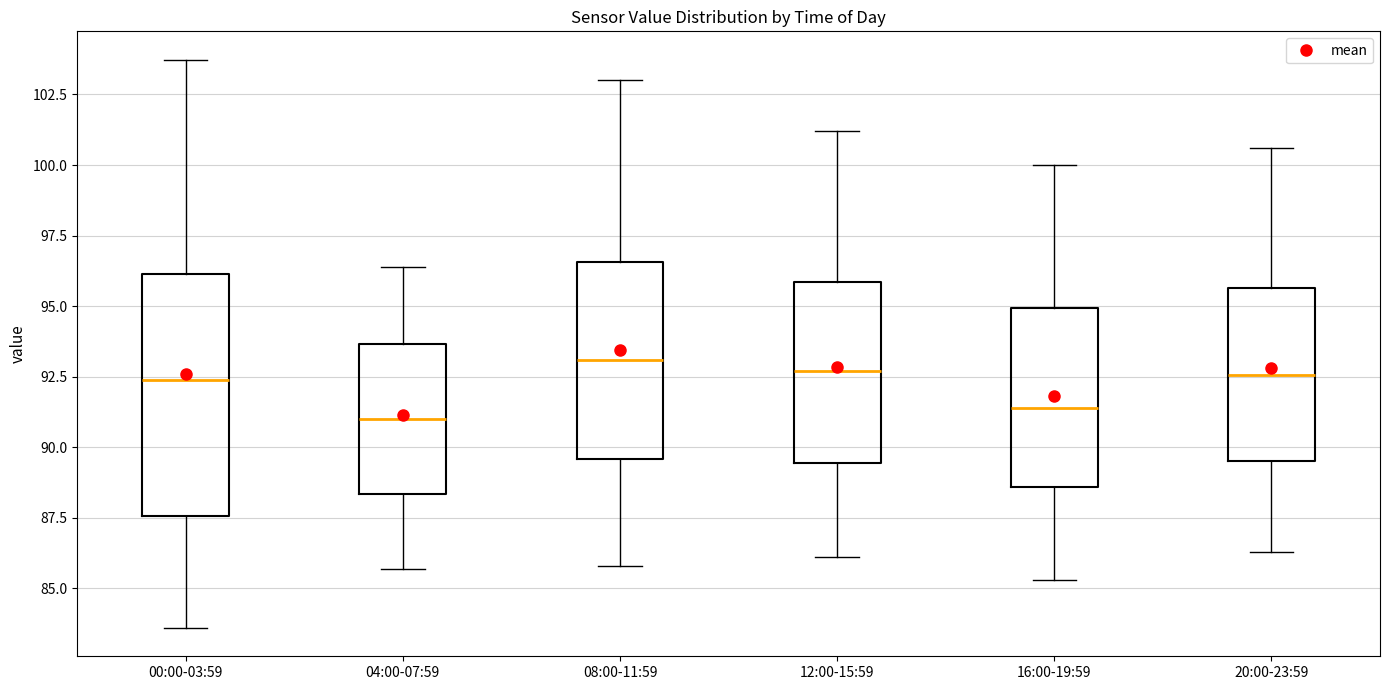

Reading left to right, transcribe this box plot: for each box, give where its median line is, the range the box spans, and where its two whiskers end, as read against the y-axis. The values are not printed on the chart, so give them approximately, as read against the axis.

00:00-03:59: median 92.5, box 87.5 to 96.0, whiskers 83.5 to 103.5
04:00-07:59: median 91.0, box 88.5 to 93.5, whiskers 85.5 to 96.5
08:00-11:59: median 93.0, box 89.5 to 96.5, whiskers 86.0 to 103.0
12:00-15:59: median 92.5, box 89.5 to 96.0, whiskers 86.0 to 101.0
16:00-19:59: median 91.5, box 88.5 to 95.0, whiskers 85.5 to 100.0
20:00-23:59: median 92.5, box 89.5 to 95.5, whiskers 86.5 to 100.5